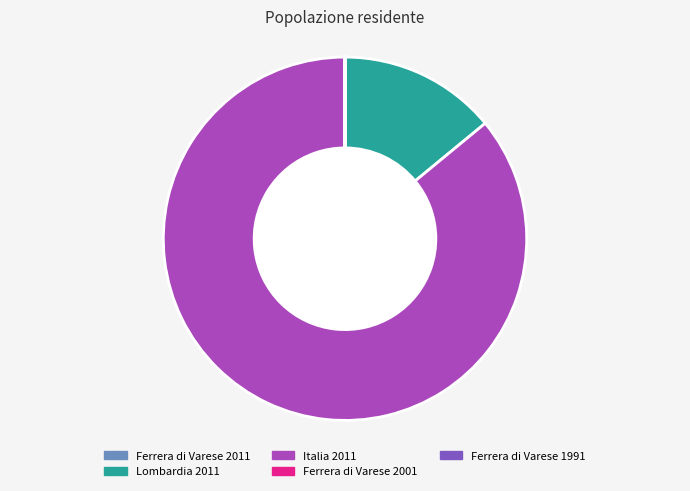

What is the largest slice in the pie chart?

Italia 2011